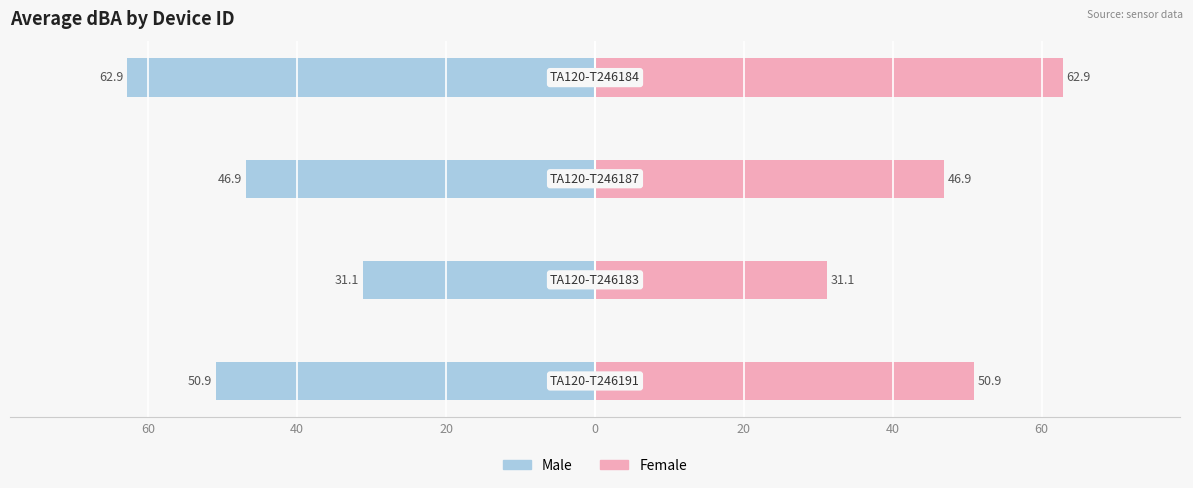

Reading left to right, extract all data points from this chart.

Male: -50.9	-31.1	-46.9	-62.9
Female: 50.9	31.1	46.9	62.9